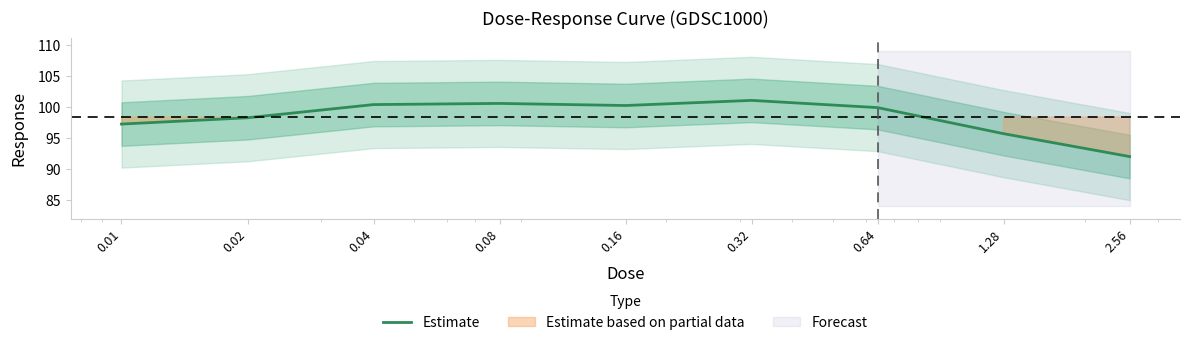

Does the chart display data point markers on the line(s)?

No